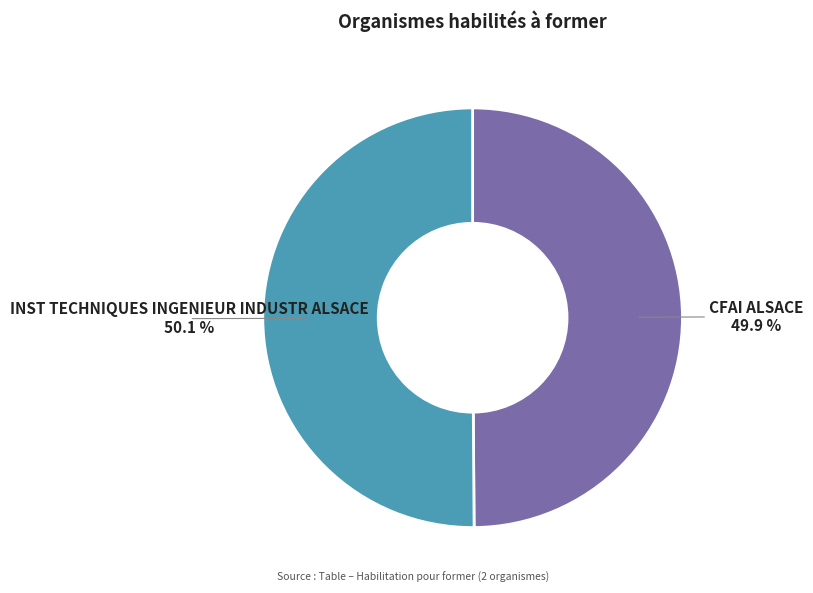

Is it true that CFAI ALSACE is 37% of the pie?

False